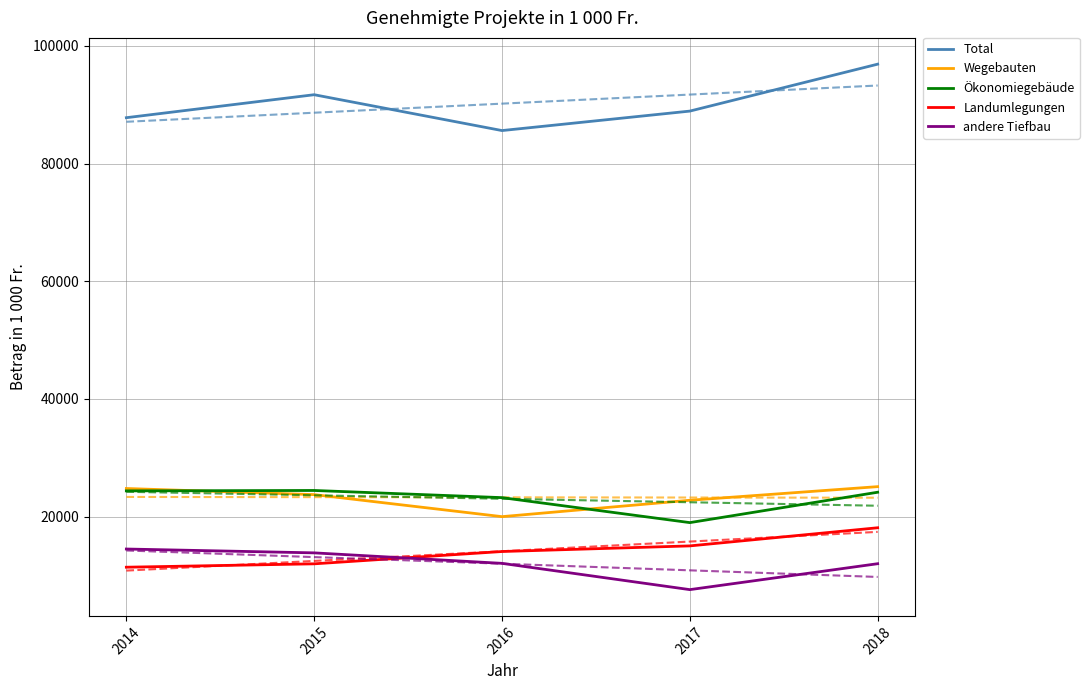

Count the number of categories in the chart.

5